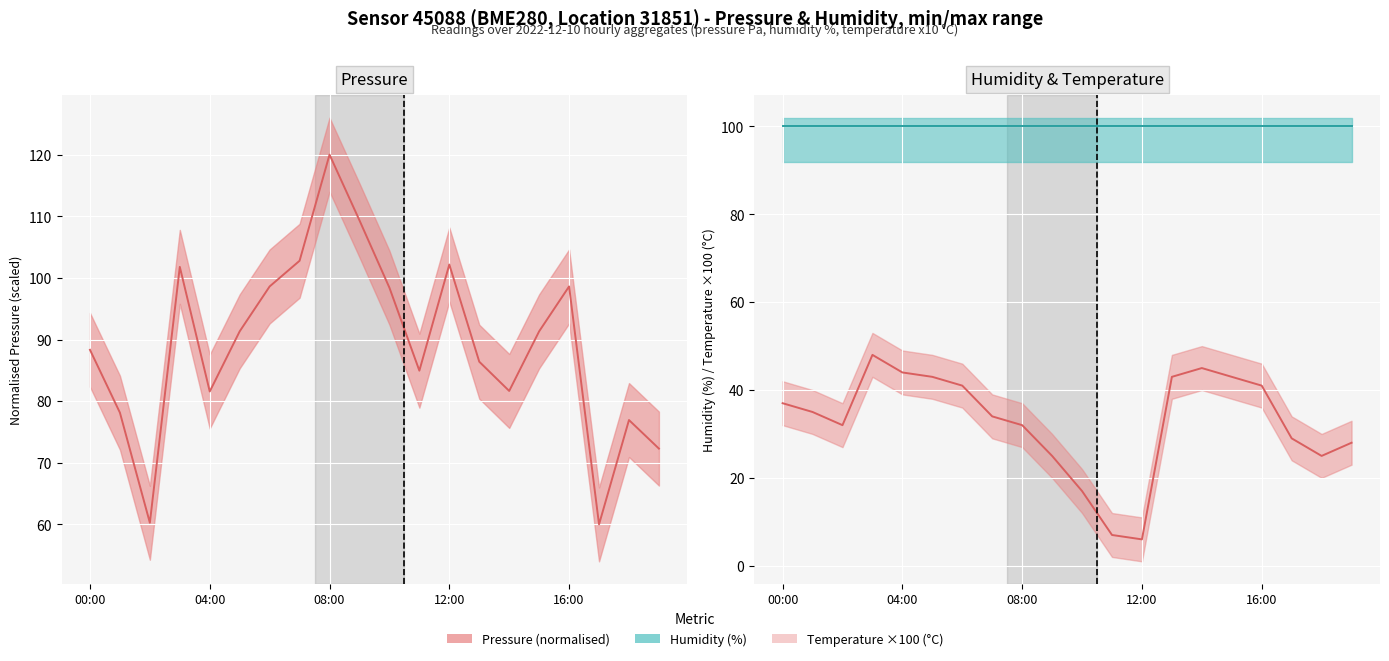

Is this an area chart (filled region under the line)?

No